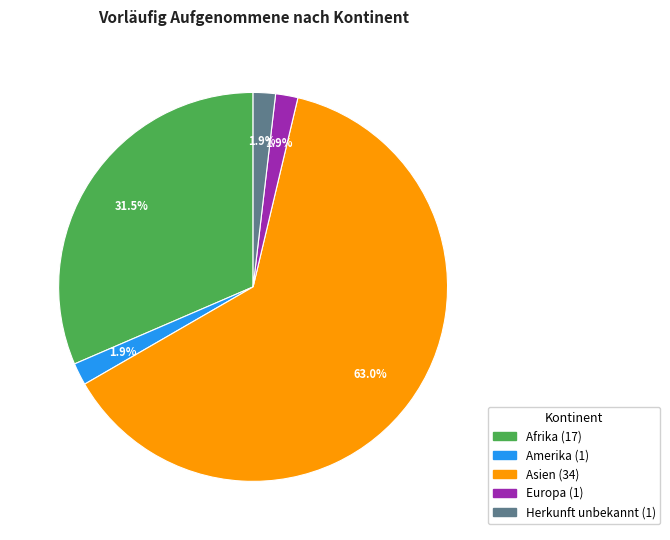

To the nearest percent, what is the difference between the largest and smallest slice percentages?

61%